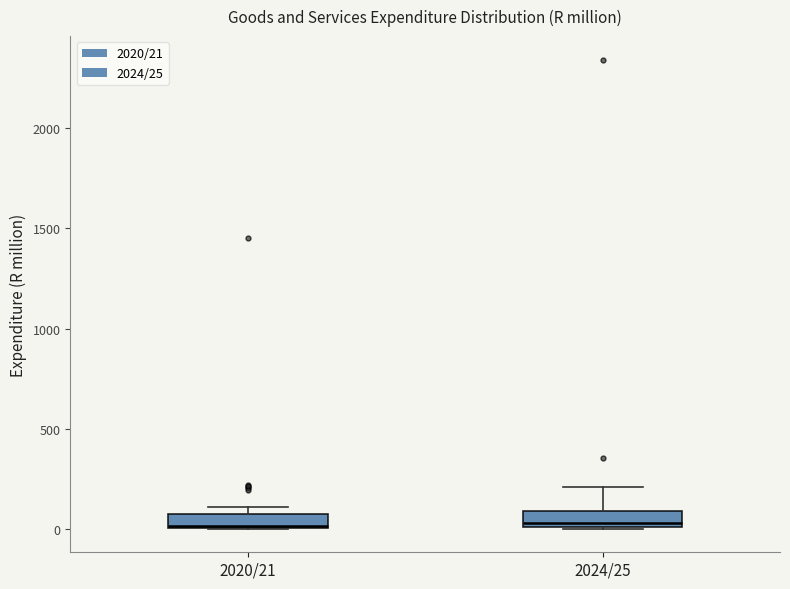

Where is the upper edge of the box for 2024/25 on the y-axis? The values are not printed on the chart, so give them approximately, as read against the axis.

100